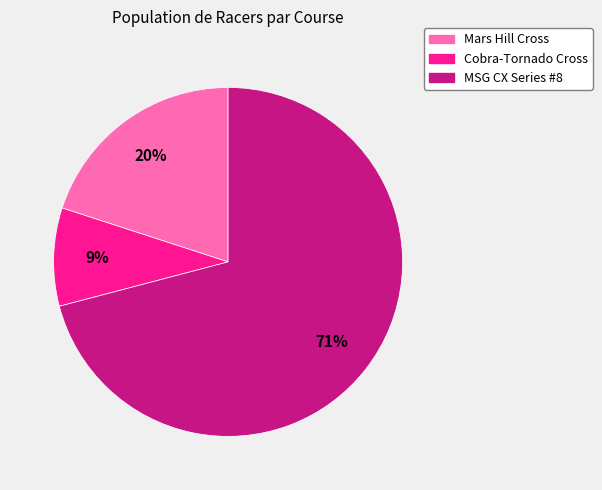

To the nearest percent, what is the average slice percentage?

33%